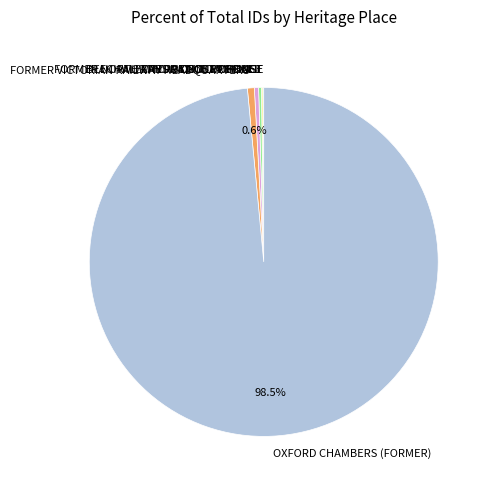

To the nearest percent, what is the average slice percentage?

14%